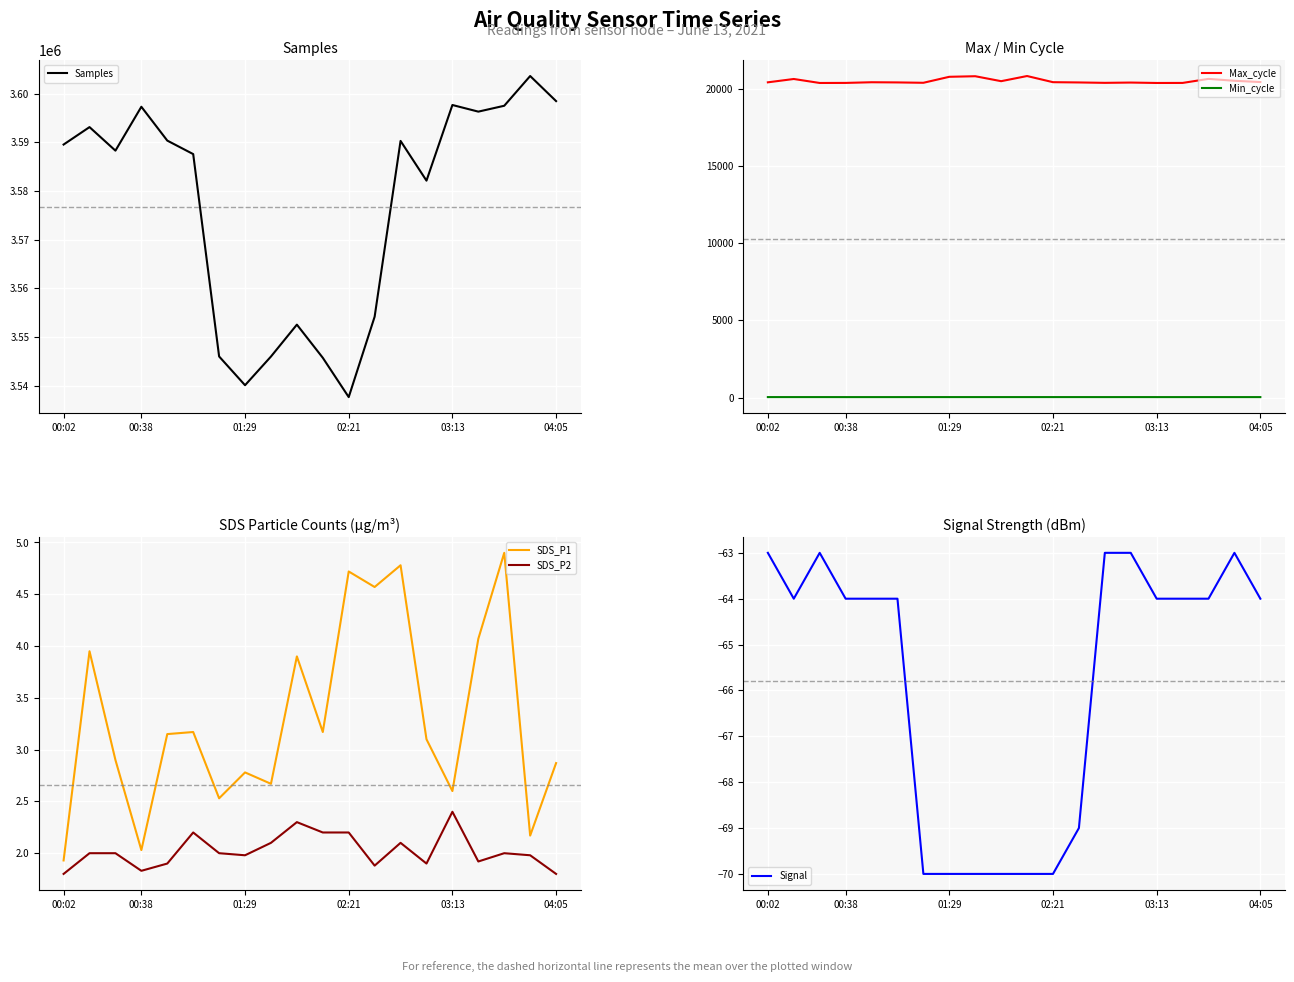

True or false: Min_cycle and Max_cycle intersect in this chart.

False